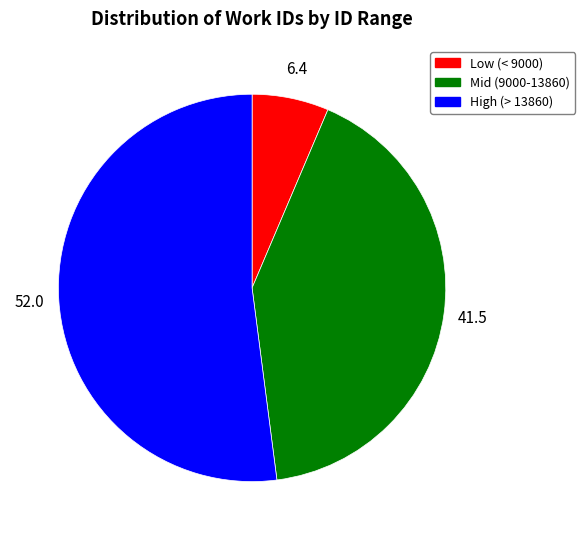

Does any single category account for the majority?

Yes